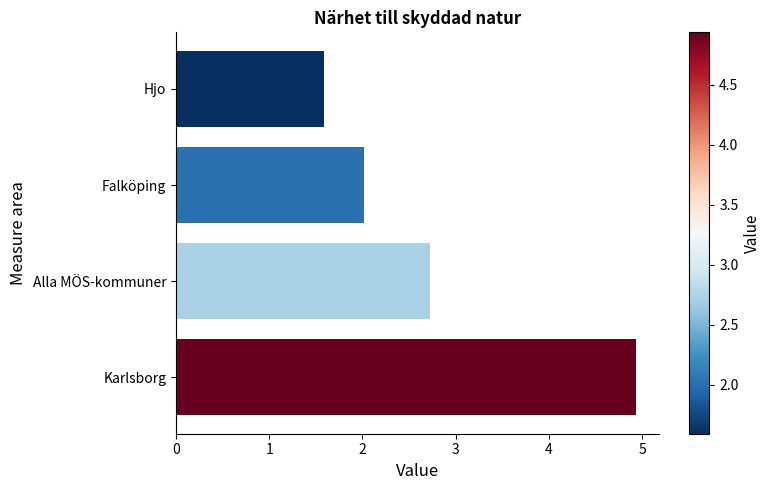

Reading top to bottom, list all the values displayed in this chart.

1.6	2.0	2.7	4.9